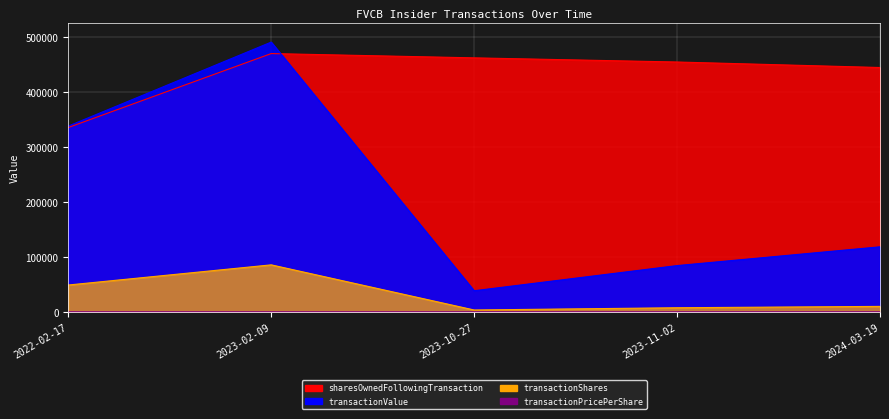

List the series in order of their peak value, highest first.

transactionValue, sharesOwnedFollowingTransaction, transactionShares, transactionPricePerShare